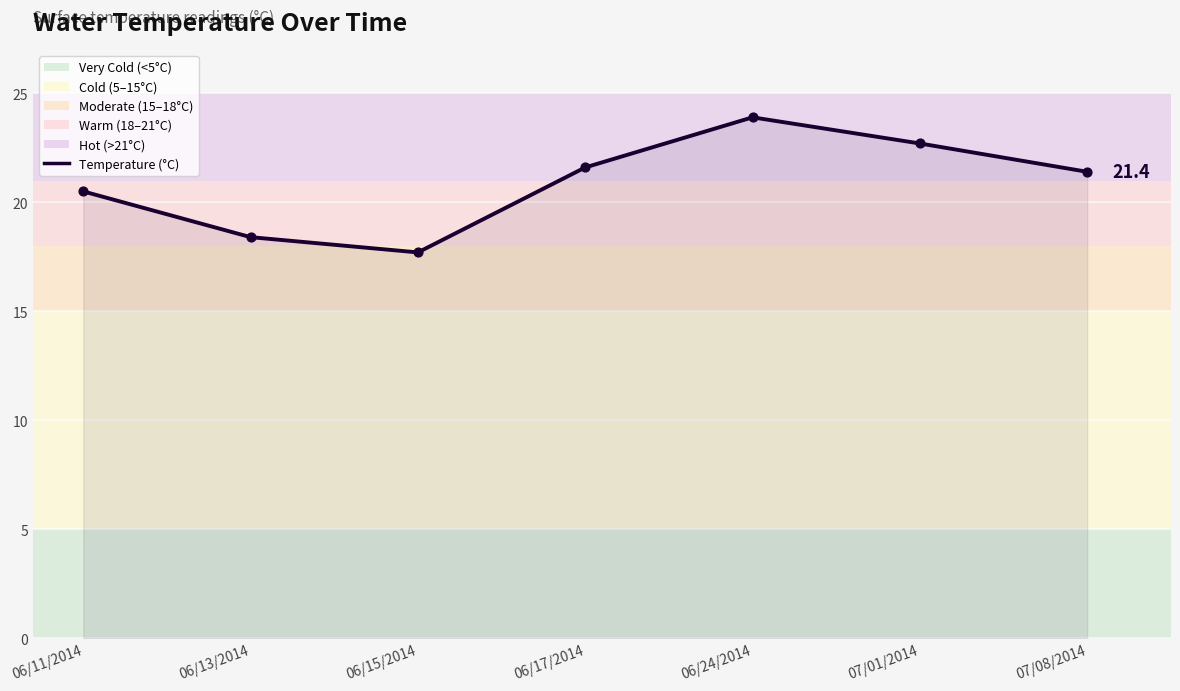

Which has a higher value, 06/17/2014 or 06/24/2014?

06/24/2014